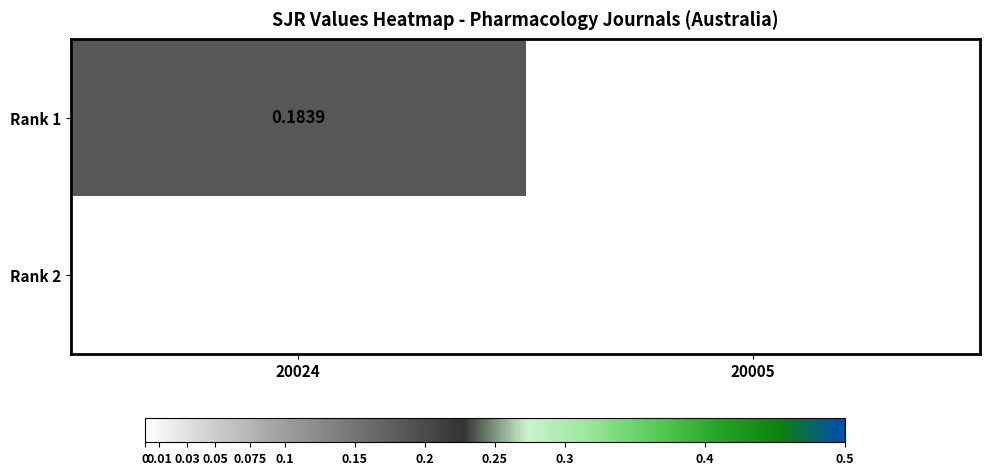

Which series has the largest total across all categories?

Rank 1